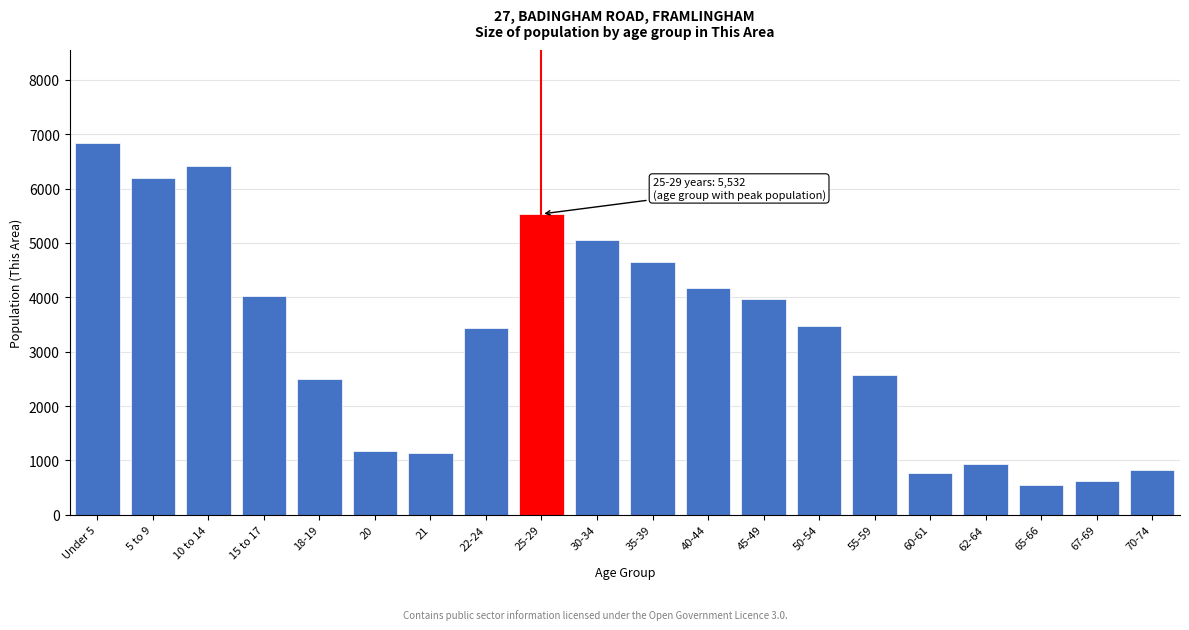

Reading right to left, list all the values displayed in this chart.

70-74=823	67-69=617	65-66=555	62-64=942	60-61=766	55-59=2572	50-54=3478	45-49=3967	40-44=4162	35-39=4645	30-34=5059	25-29=5532	22-24=3433	21=1141	20=1176	18-19=2500	15 to 17=4023	10 to 14=6422	5 to 9=6193	Under 5=6837